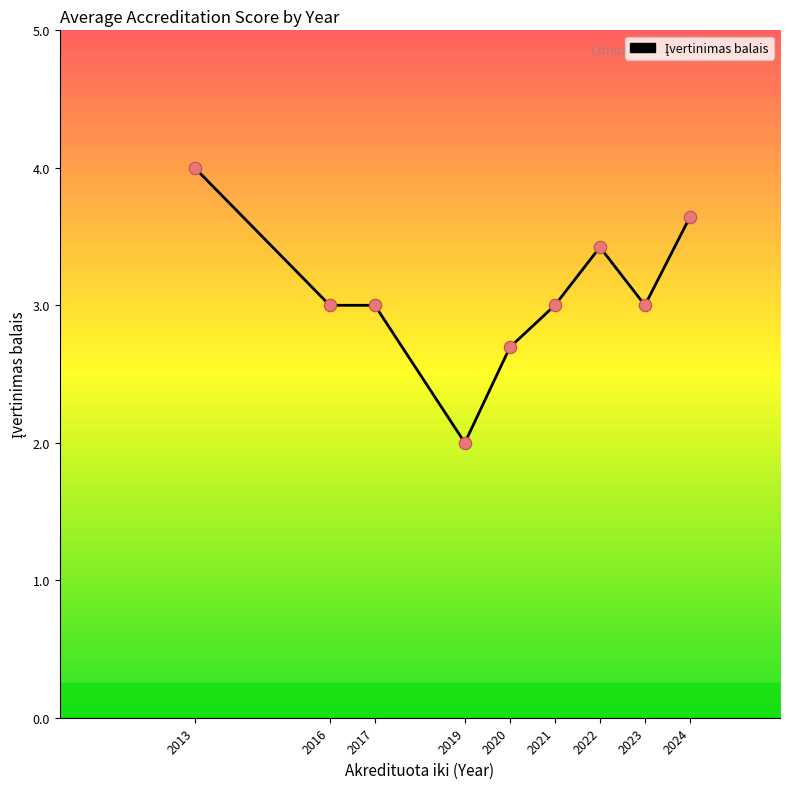

Approximately how many times larger is the value at 2021 compared to 2019?

1.5